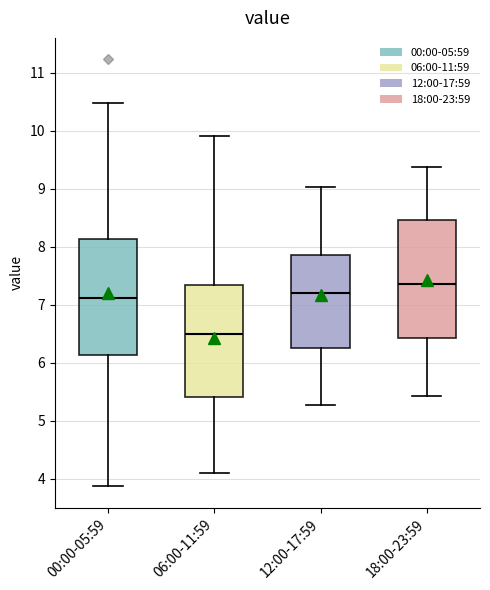

Reading left to right, read every box against the y-axis: the position of its median line, the range the box covers, and the ends of its whiskers. The values are not printed on the chart, so give them approximately, as read against the axis.

00:00-05:59: median 7.1, box 6.1 to 8.1, whiskers 3.9 to 10.5
06:00-11:59: median 6.5, box 5.4 to 7.3, whiskers 4.1 to 9.9
12:00-17:59: median 7.2, box 6.3 to 7.9, whiskers 5.3 to 9.0
18:00-23:59: median 7.4, box 6.4 to 8.5, whiskers 5.4 to 9.4